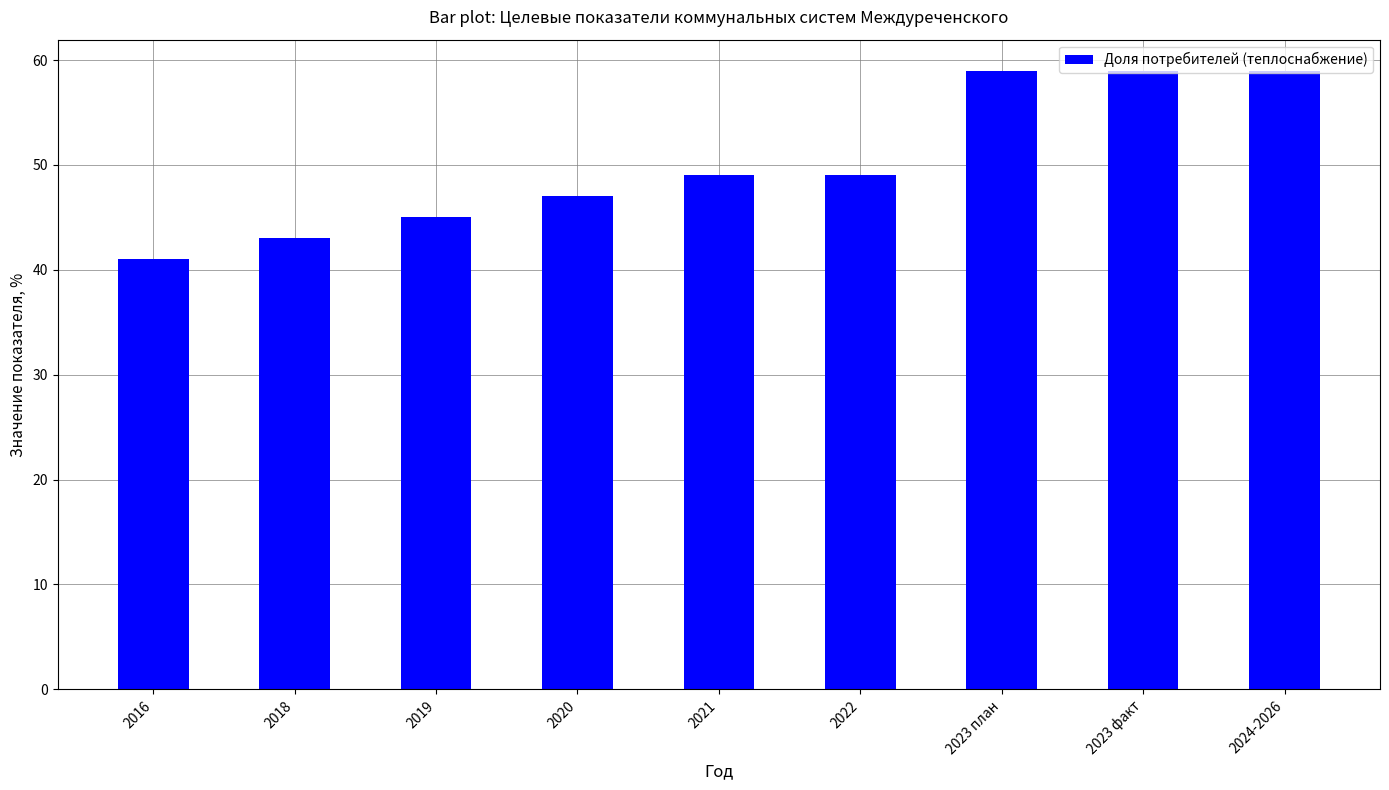

What is the sum of all values?

451